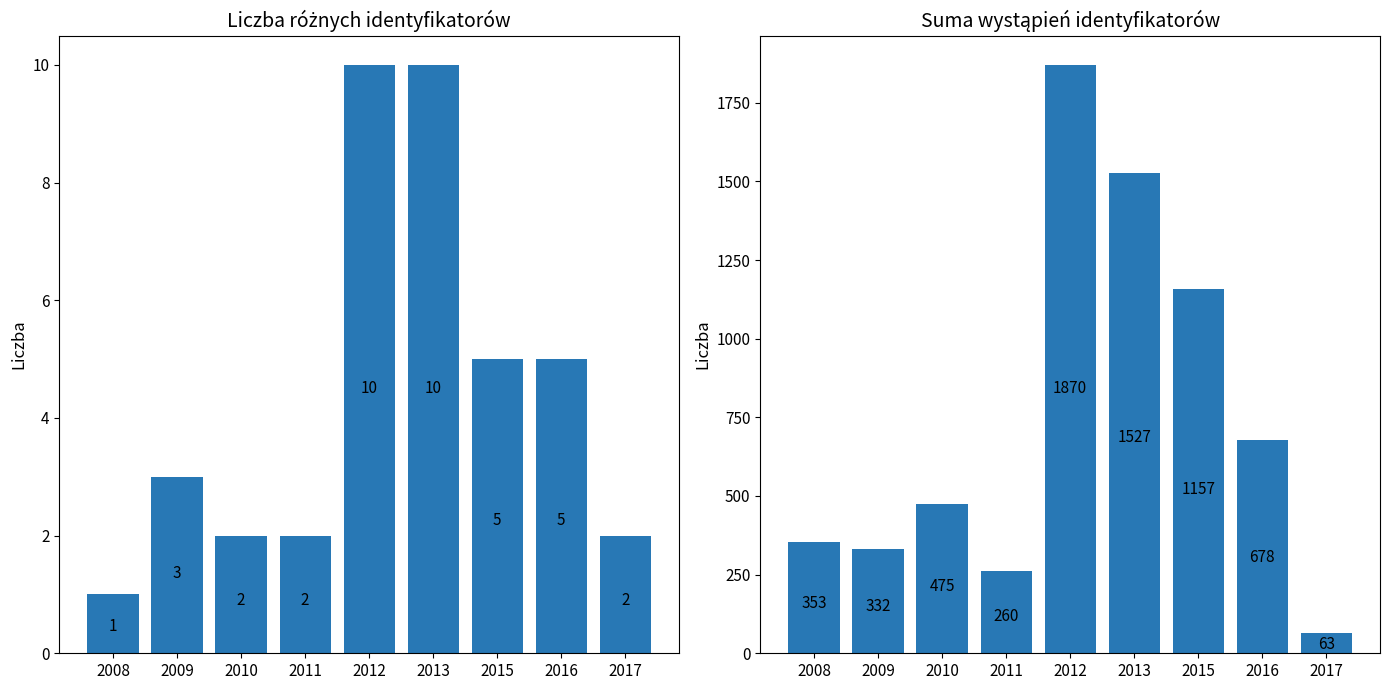

Which has a higher value, 2013 or 2011?

2013